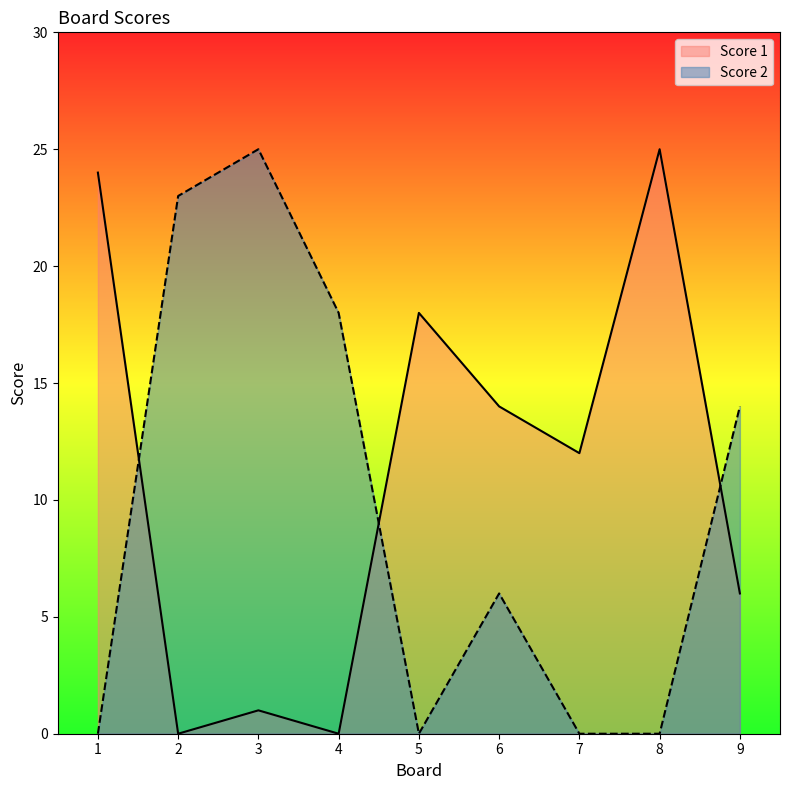

Does the chart display data point markers on the line(s)?

No